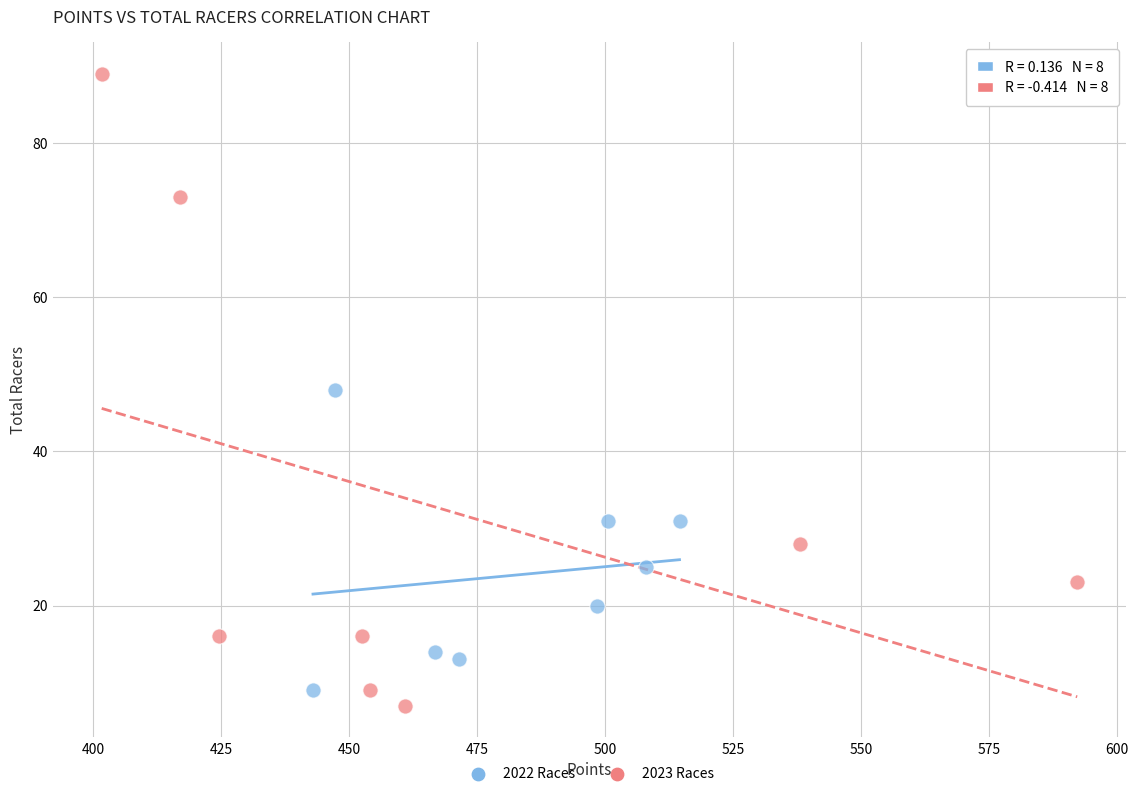

Which series contains the highest Y value?

2023 Races